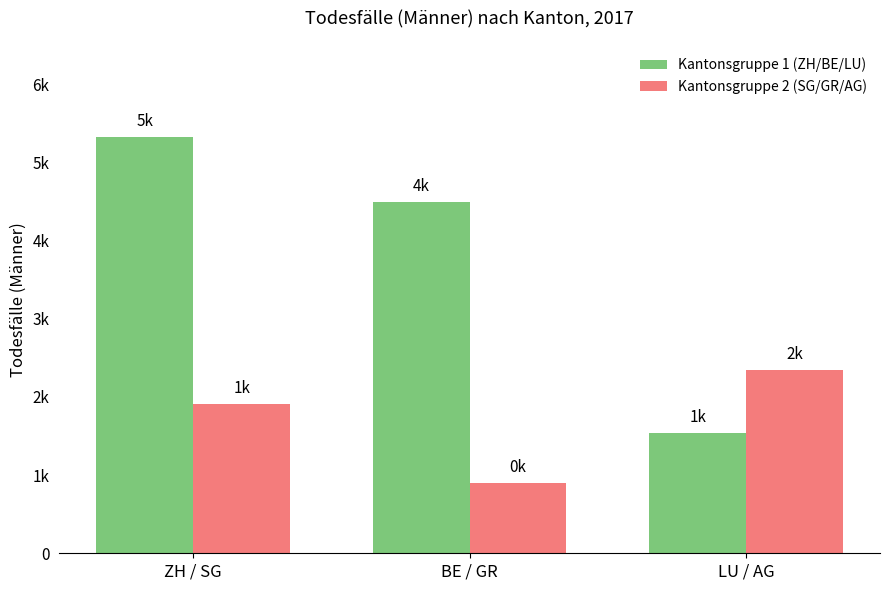

What is the difference between the highest and lowest values at LU / AG?

805